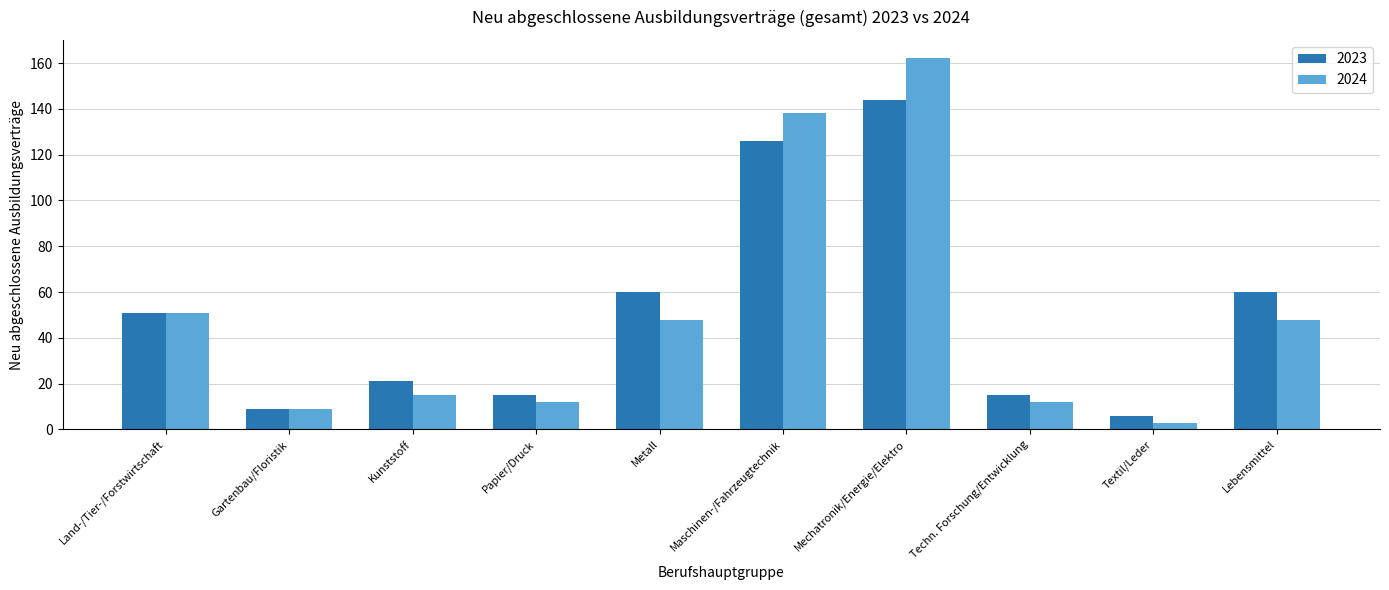

Which series has the widest spread of values?

2024